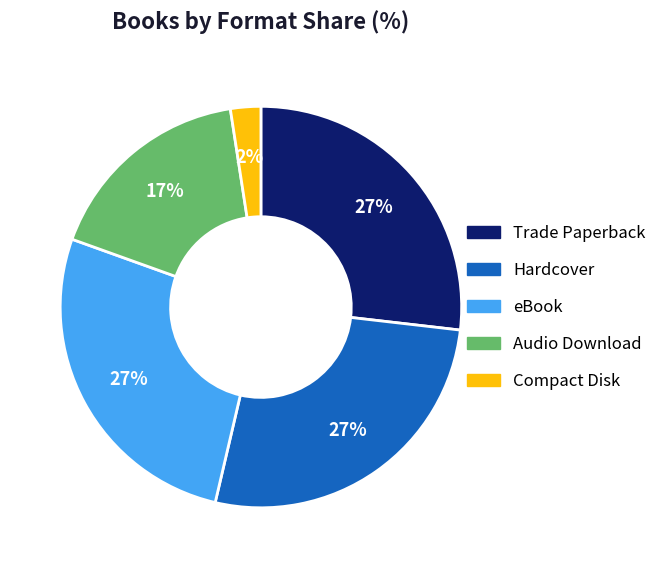

Is the sum of Hardcover and Audio Download greater than half?

No